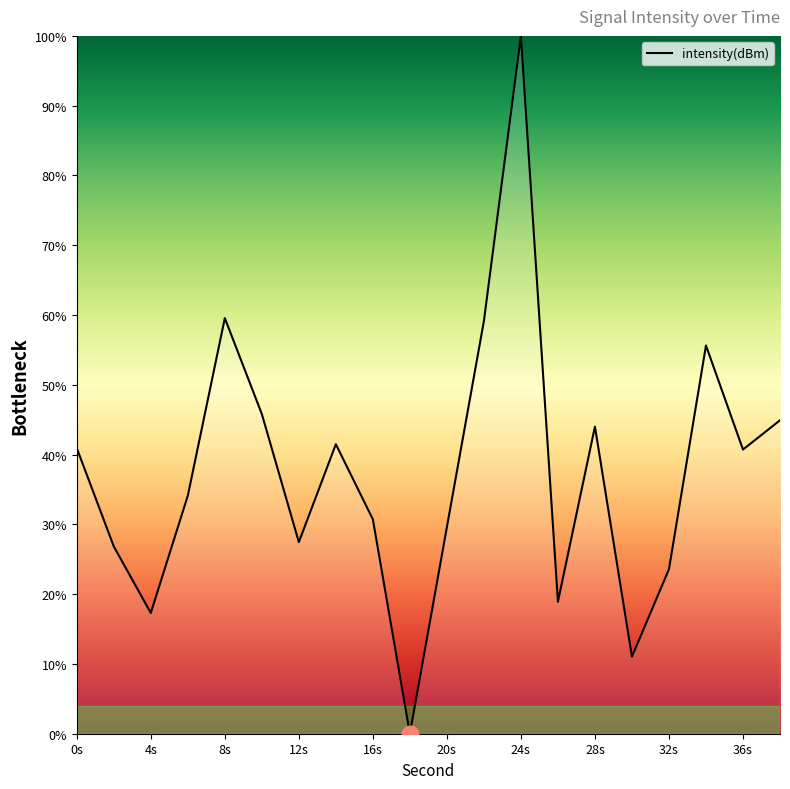

What is the maximum value shown in the chart?

100.0